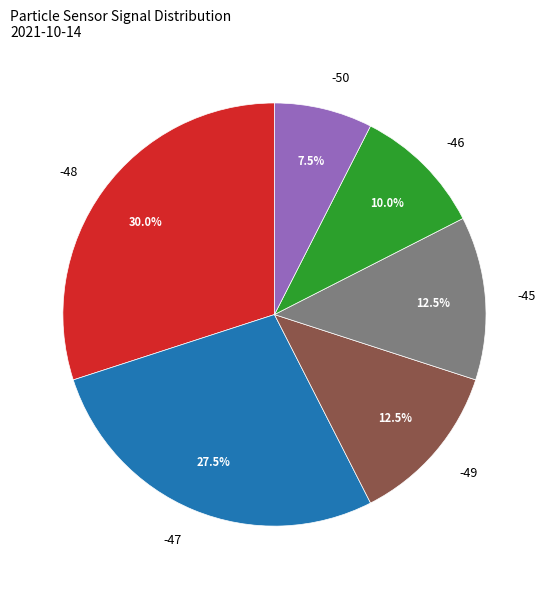

Do -48 and -45 together represent more than half of the pie?

No